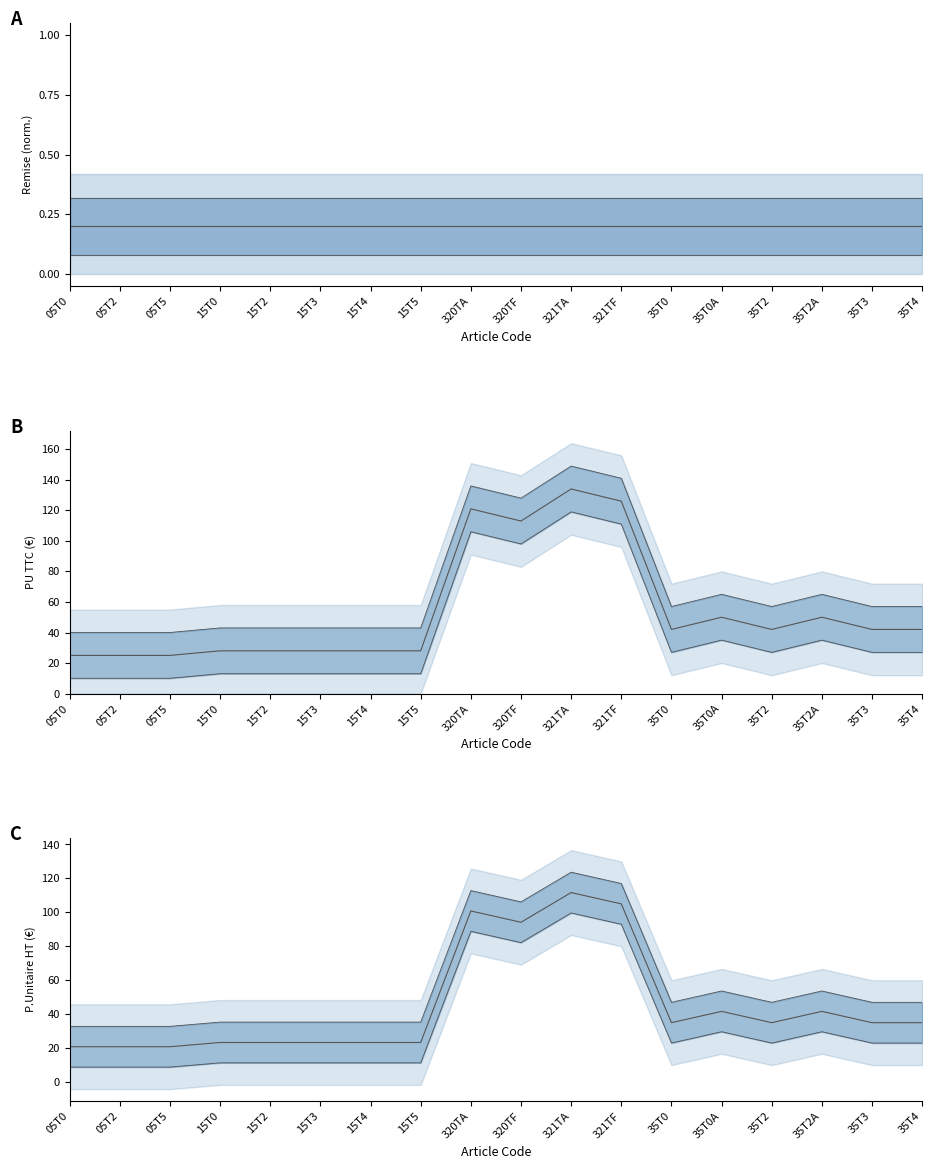

The value of PU TTC at 15T0 is 75.3. True or false?

False